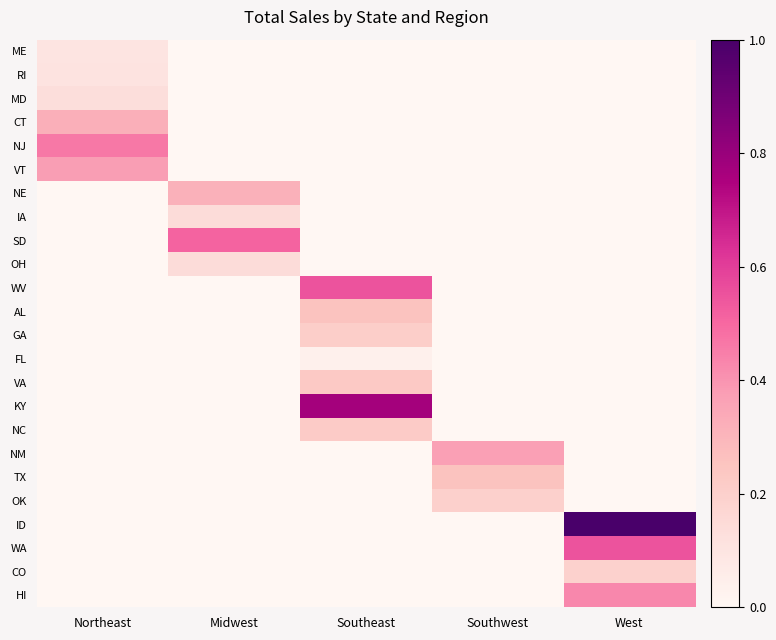

Reading left to right, list all the values displayed in this chart.

ME: Northeast=0.1	Midwest=0.0	Southeast=0.0	Southwest=0.0	West=0.0
RI: Northeast=0.1	Midwest=0.0	Southeast=0.0	Southwest=0.0	West=0.0
MD: Northeast=0.1	Midwest=0.0	Southeast=0.0	Southwest=0.0	West=0.0
CT: Northeast=0.3	Midwest=0.0	Southeast=0.0	Southwest=0.0	West=0.0
NJ: Northeast=0.5	Midwest=0.0	Southeast=0.0	Southwest=0.0	West=0.0
VT: Northeast=0.4	Midwest=0.0	Southeast=0.0	Southwest=0.0	West=0.0
NE: Northeast=0.0	Midwest=0.3	Southeast=0.0	Southwest=0.0	West=0.0
IA: Northeast=0.0	Midwest=0.1	Southeast=0.0	Southwest=0.0	West=0.0
SD: Northeast=0.0	Midwest=0.5	Southeast=0.0	Southwest=0.0	West=0.0
OH: Northeast=0.0	Midwest=0.1	Southeast=0.0	Southwest=0.0	West=0.0
WV: Northeast=0.0	Midwest=0.0	Southeast=0.6	Southwest=0.0	West=0.0
AL: Northeast=0.0	Midwest=0.0	Southeast=0.3	Southwest=0.0	West=0.0
GA: Northeast=0.0	Midwest=0.0	Southeast=0.2	Southwest=0.0	West=0.0
FL: Northeast=0.0	Midwest=0.0	Southeast=0.0	Southwest=0.0	West=0.0
VA: Northeast=0.0	Midwest=0.0	Southeast=0.2	Southwest=0.0	West=0.0
KY: Northeast=0.0	Midwest=0.0	Southeast=0.8	Southwest=0.0	West=0.0
NC: Northeast=0.0	Midwest=0.0	Southeast=0.2	Southwest=0.0	West=0.0
NM: Northeast=0.0	Midwest=0.0	Southeast=0.0	Southwest=0.4	West=0.0
TX: Northeast=0.0	Midwest=0.0	Southeast=0.0	Southwest=0.3	West=0.0
OK: Northeast=0.0	Midwest=0.0	Southeast=0.0	Southwest=0.2	West=0.0
ID: Northeast=0.0	Midwest=0.0	Southeast=0.0	Southwest=0.0	West=1.0
WA: Northeast=0.0	Midwest=0.0	Southeast=0.0	Southwest=0.0	West=0.5
CO: Northeast=0.0	Midwest=0.0	Southeast=0.0	Southwest=0.0	West=0.2
HI: Northeast=0.0	Midwest=0.0	Southeast=0.0	Southwest=0.0	West=0.4